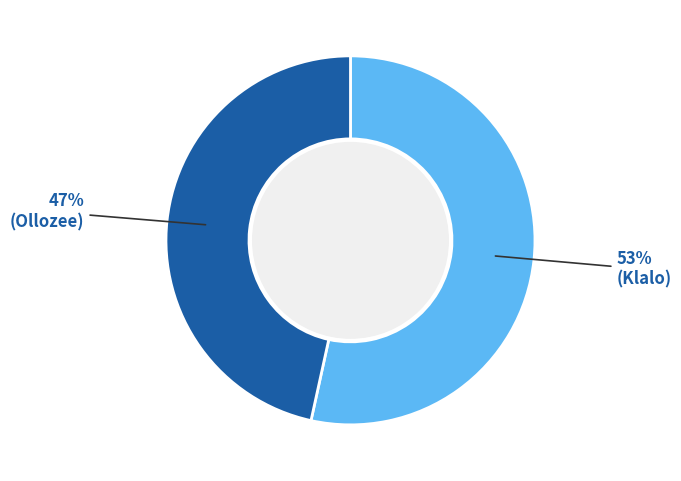

Is there any slice that represents more than half of the pie?

Yes